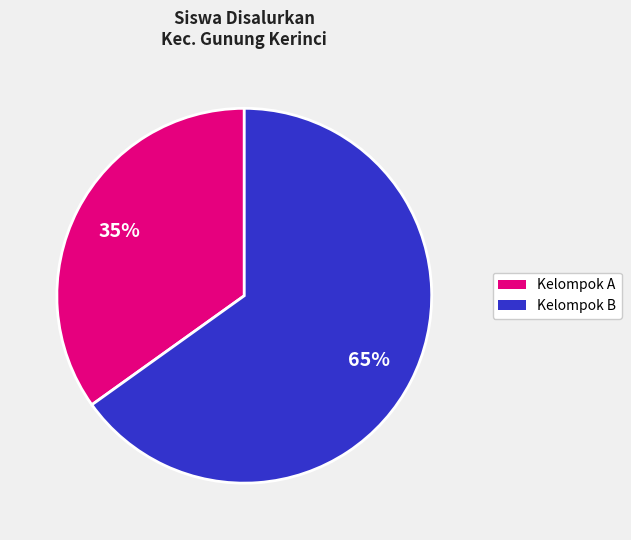

Is there any slice that represents more than half of the pie?

Yes